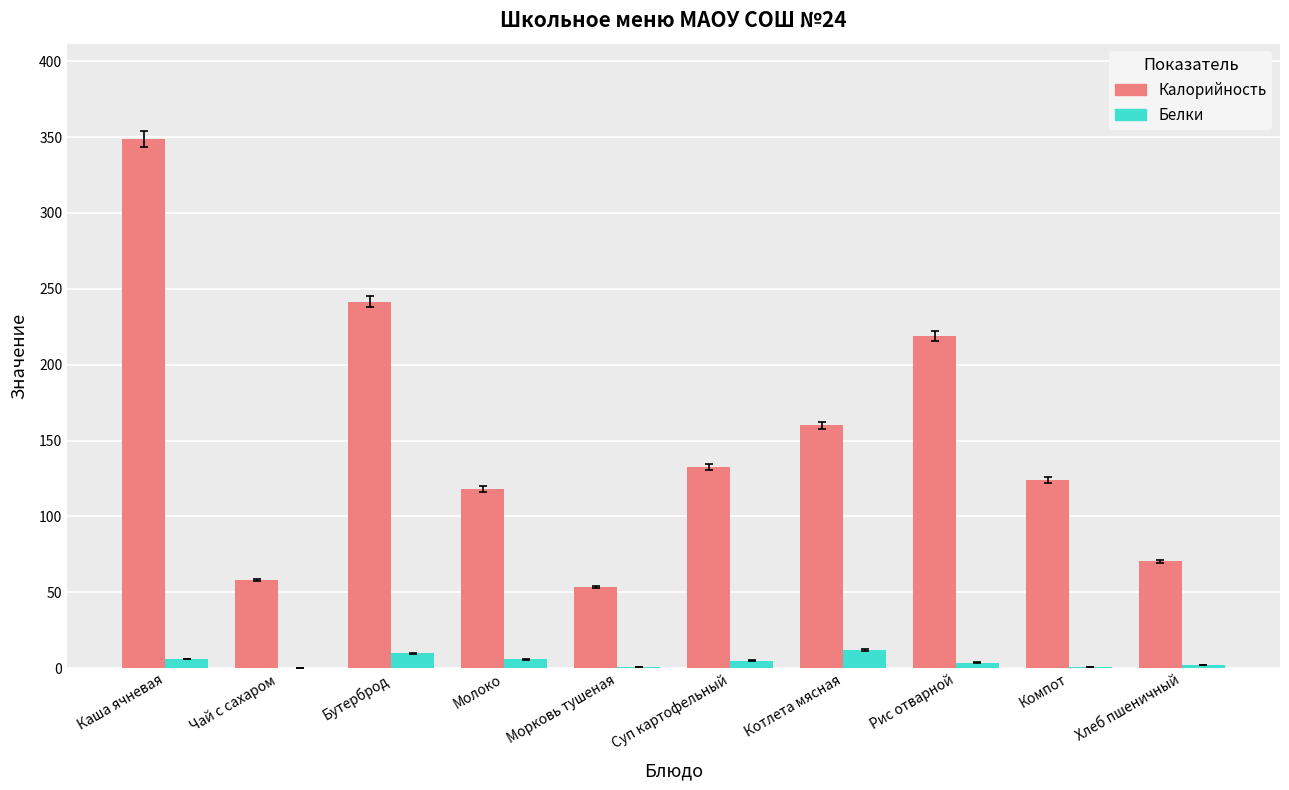

Is it true that Калорийность equals 242.5 at Каша ячневая?

False